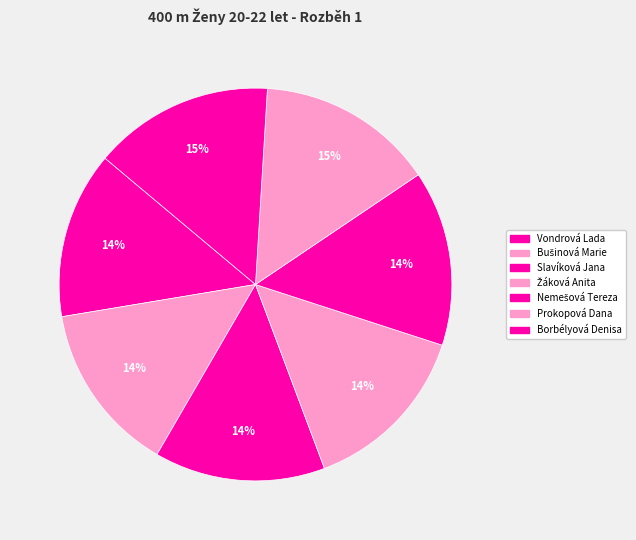

How many slices are in this pie chart?

7